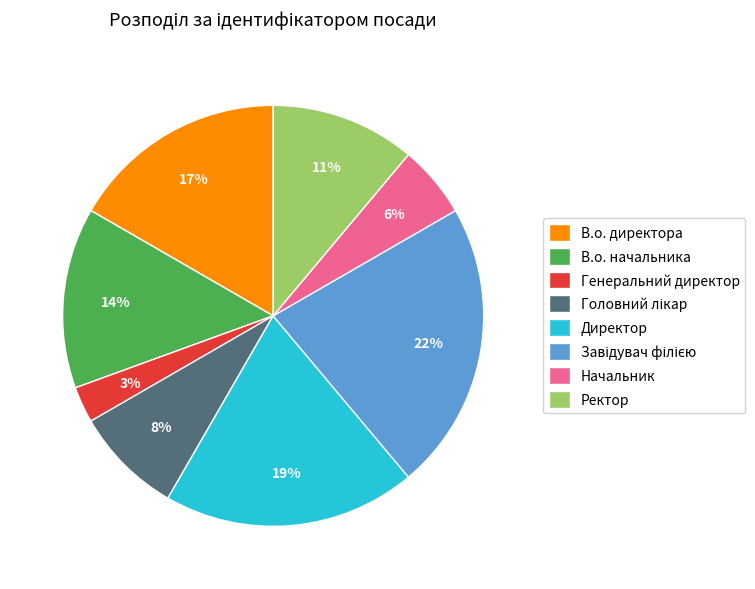

To the nearest percent, what is the difference between the largest and smallest slice percentages?

19%